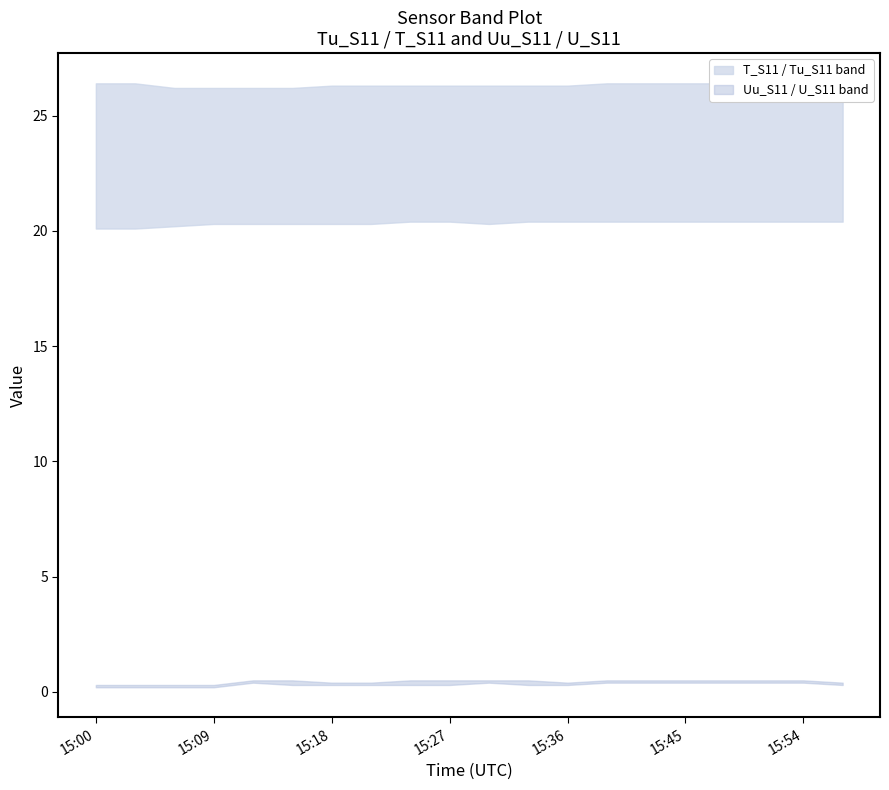

Rank the series at 15:27 from lowest to highest value.

U_S11, Uu_S11, Tu_S11, T_S11